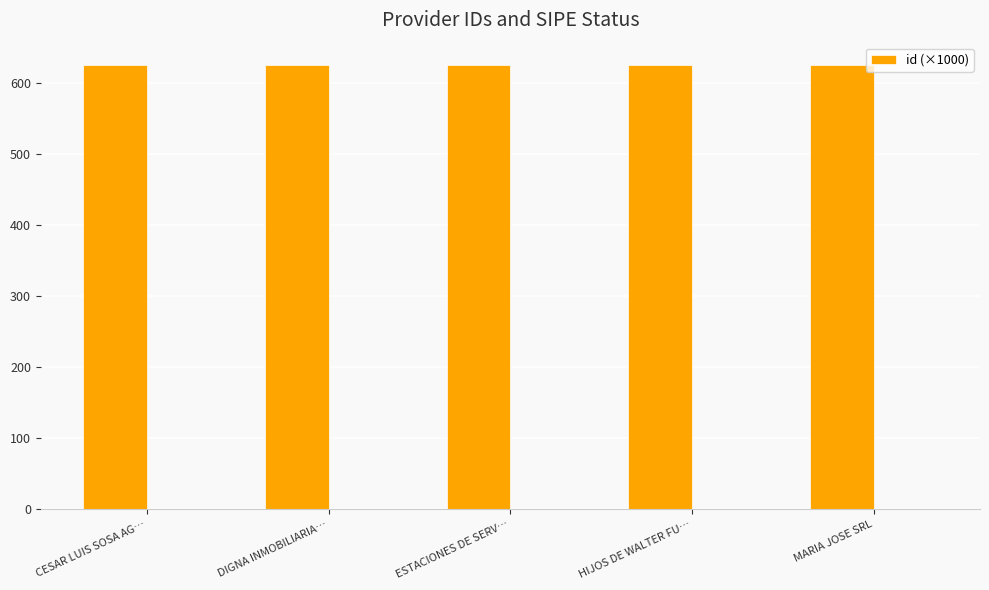

What is the label of the 3rd bar from the right?

ESTACIONES DE SERV…